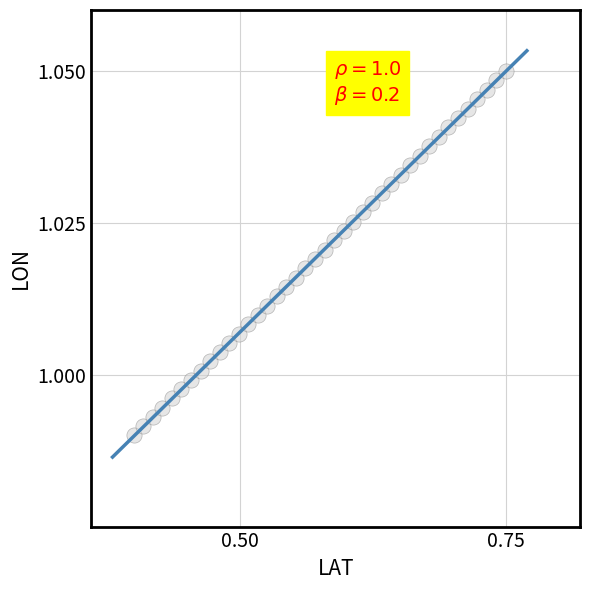

What is the range of X values (max minus min)?

0.3